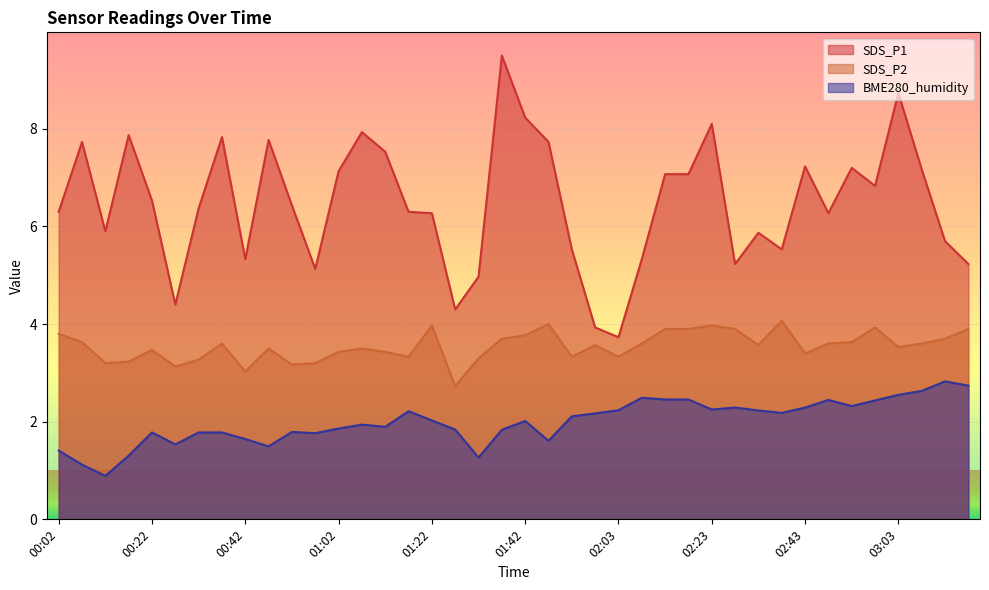

What is the maximum value for SDS_P1?

9.5